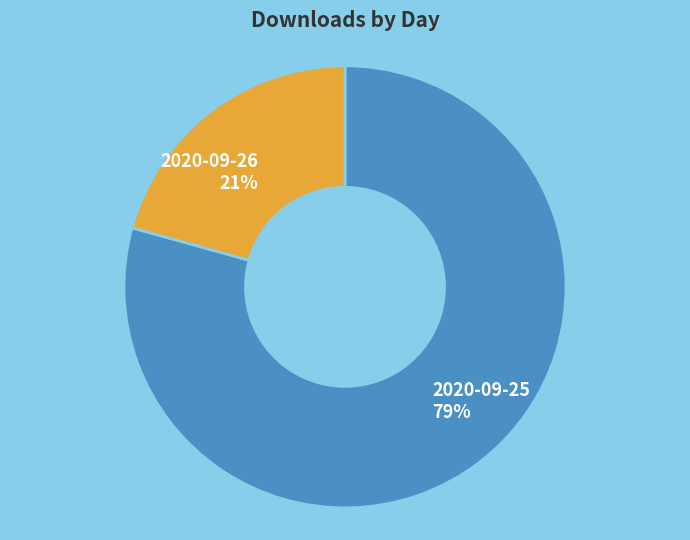

Do 2020-09-25 and 2020-09-26 together represent more than half of the pie?

Yes